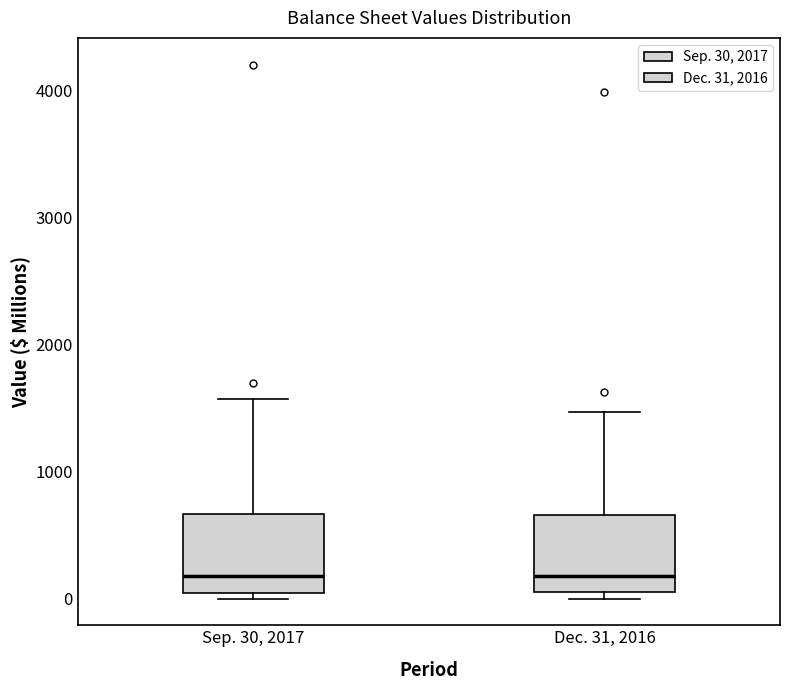

Where is the upper edge of the box for Dec. 31, 2016 on the y-axis? The values are not printed on the chart, so give them approximately, as read against the axis.

700